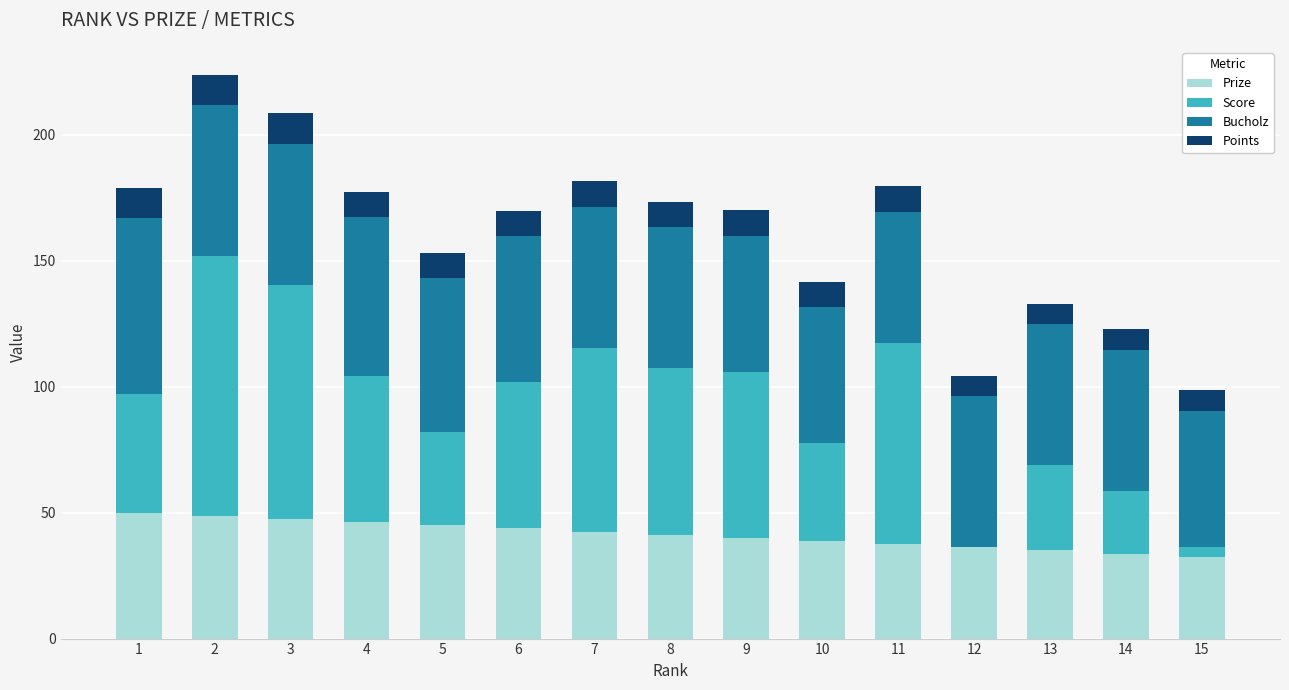

Are the bars grouped side by side (vs. stacked)?

No